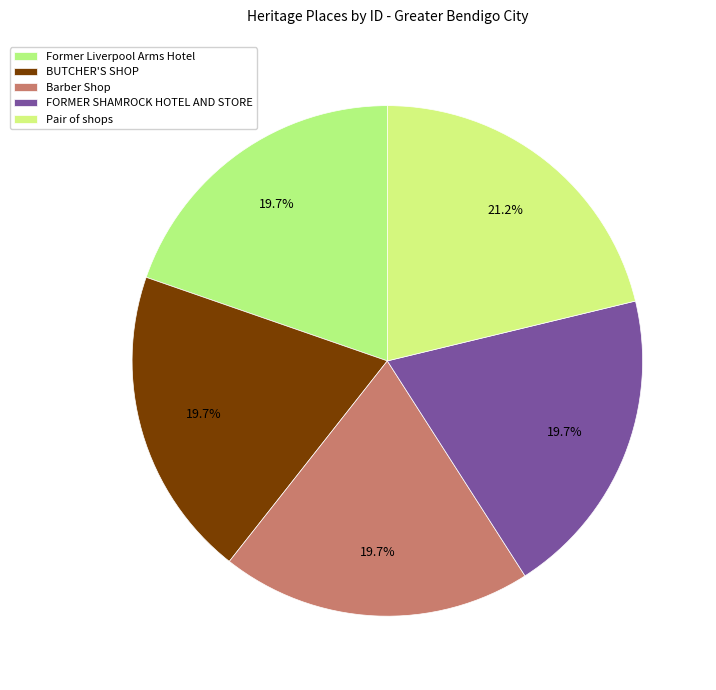

What is the total percentage of Pair of shops and Barber Shop?

40.9%